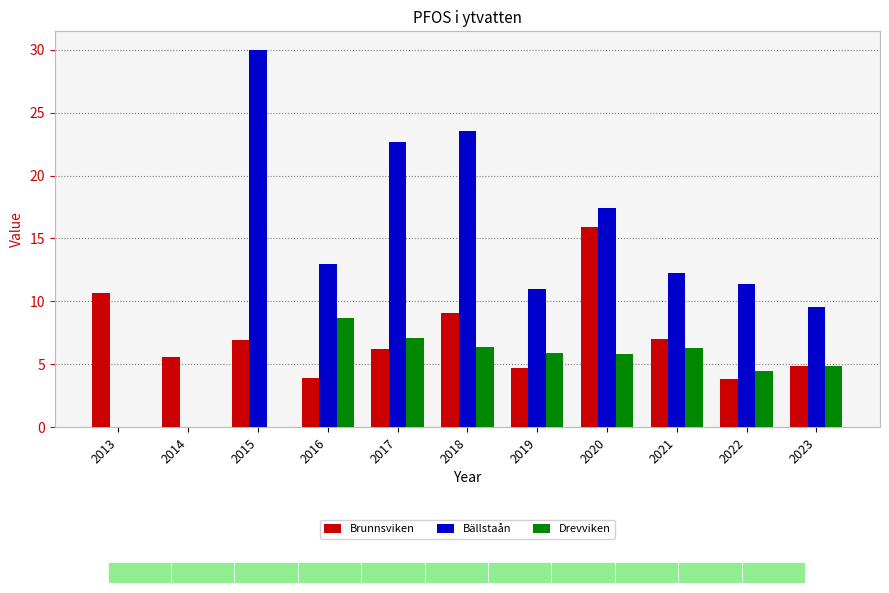

What is the total value across all series at 2013?

10.7